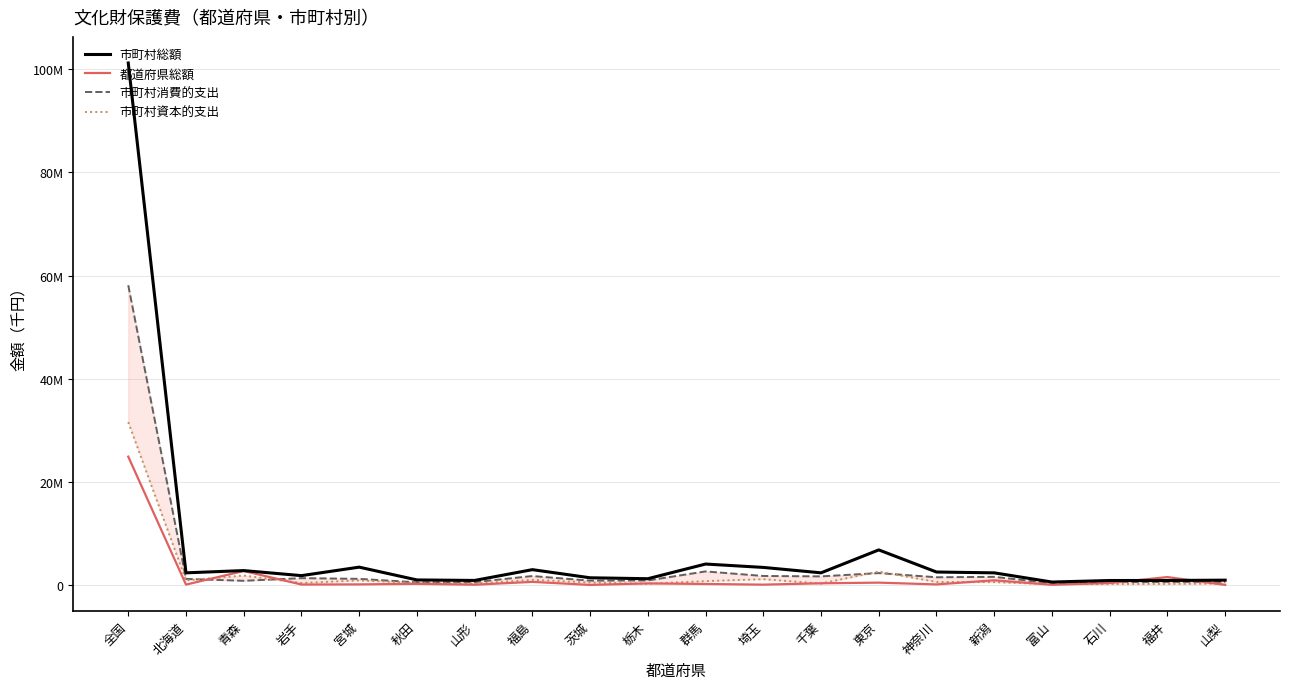

Where do 都道府県総額 and 市町村消費的支出 first cross each other?

北海道 and 青森